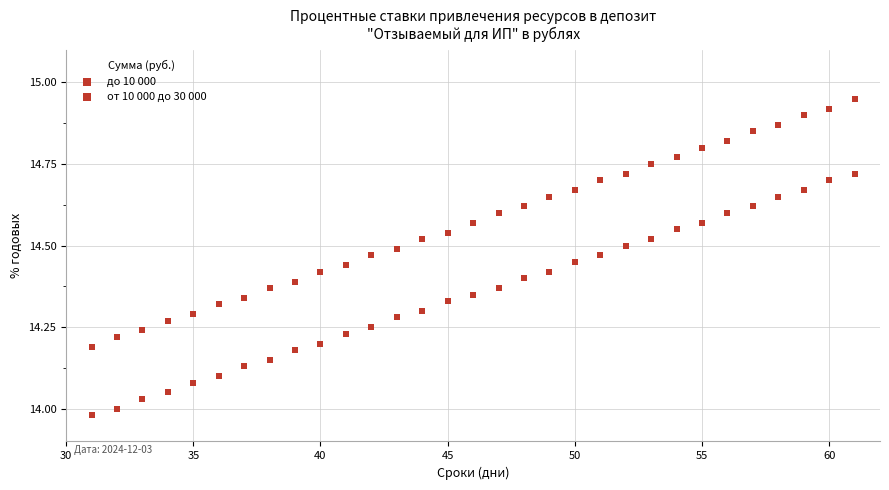

Count the number of points in this scatter plot.

62